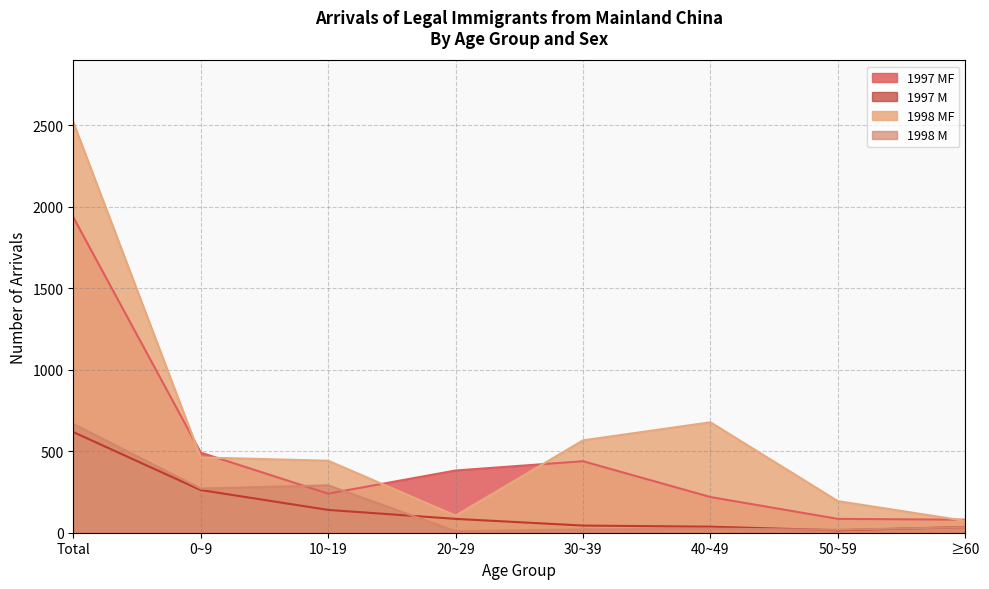

Is it true that 1997 M equals 411 at 0~9?

False